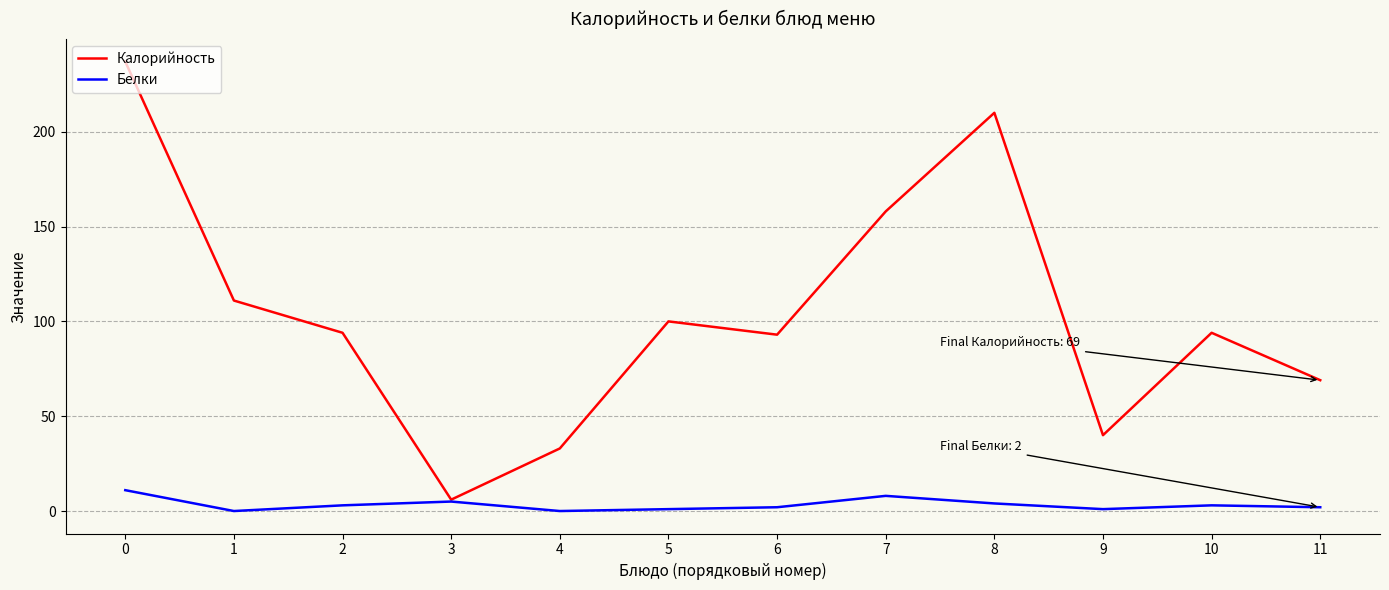

What is the difference between the second highest and second lowest values in the Калорийность series?

177